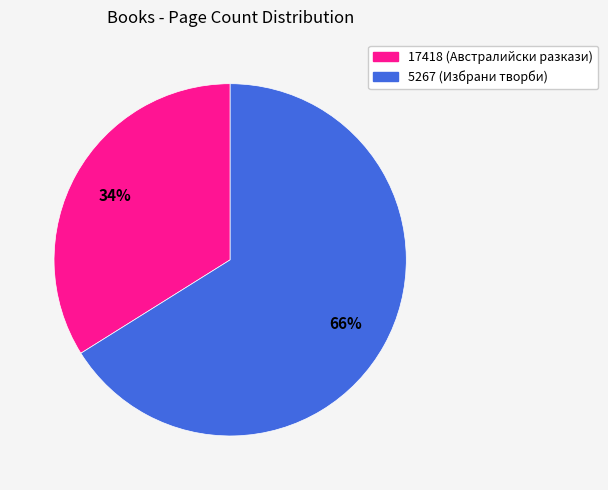

To the nearest percent, what percentage of the pie is 5267?

66%